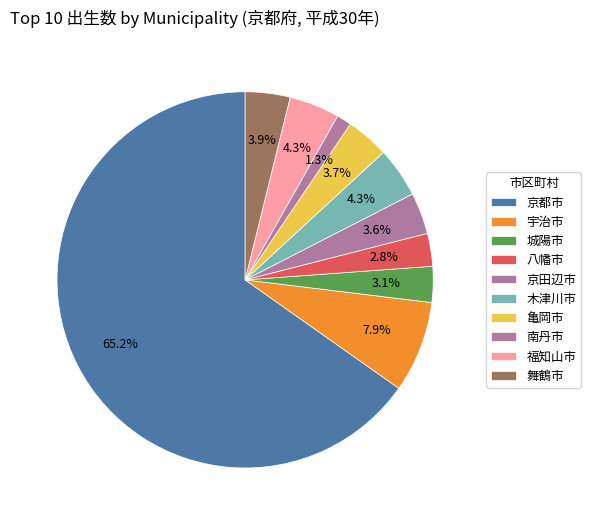

What is the majority slice?

京都市